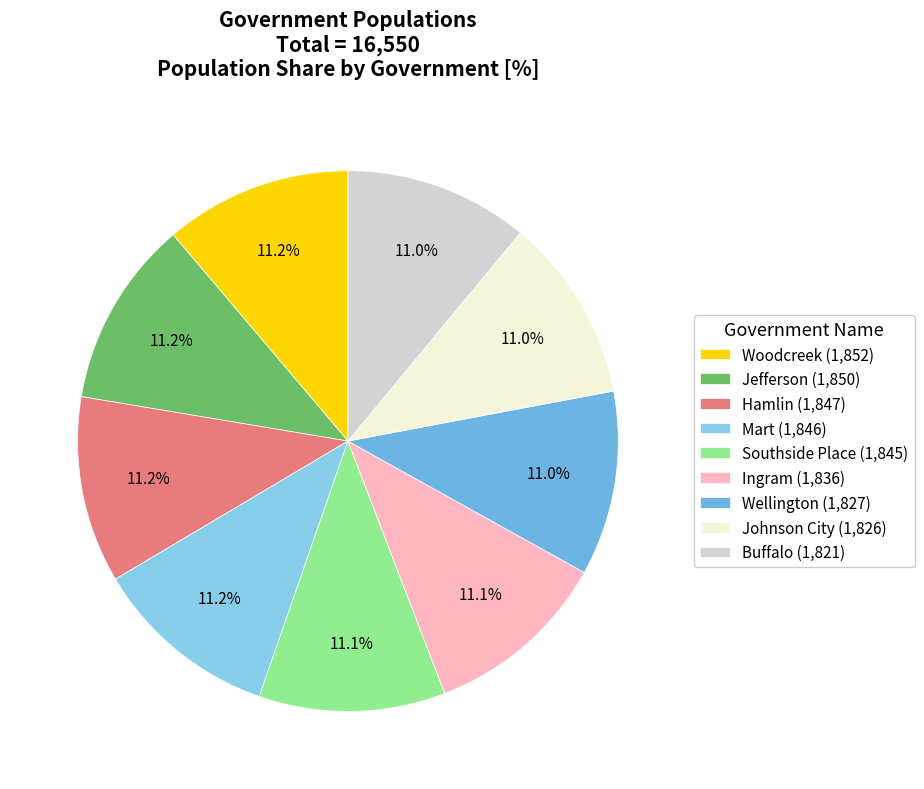

Is it true that Wellington is 11% of the pie?

True